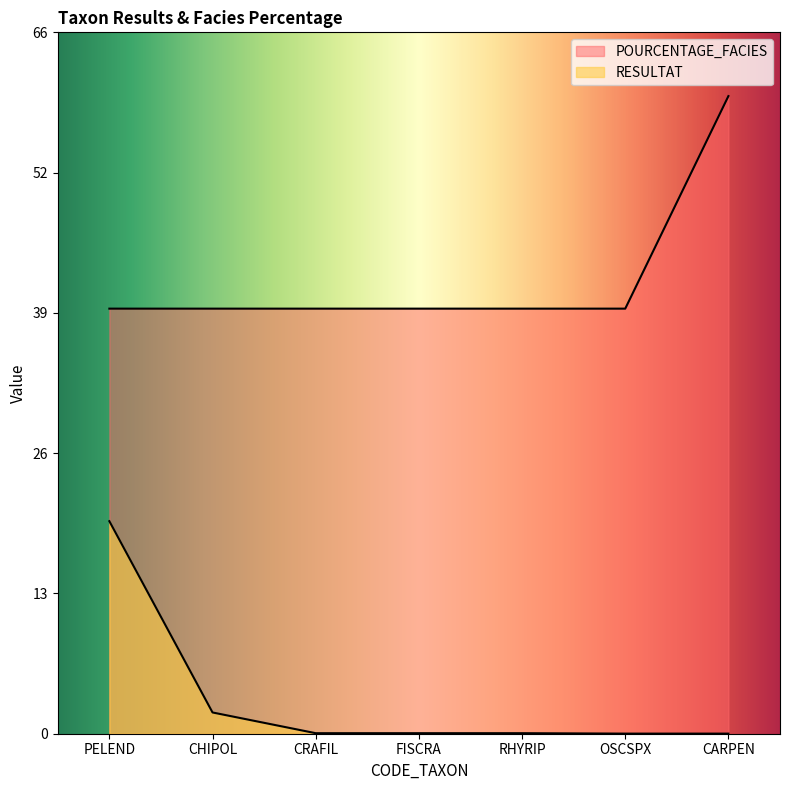

At FISCRA, list the series in order from smallest to largest.

RESULTAT, POURCENTAGE_FACIES